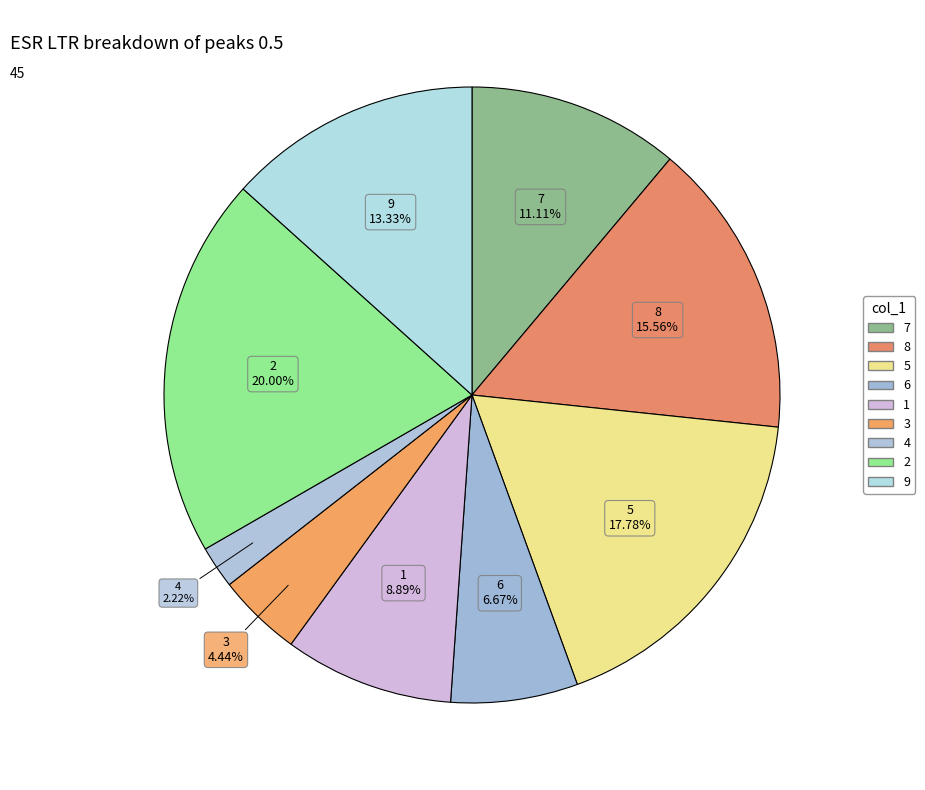

Do 9 and 6 together represent more than half of the pie?

No